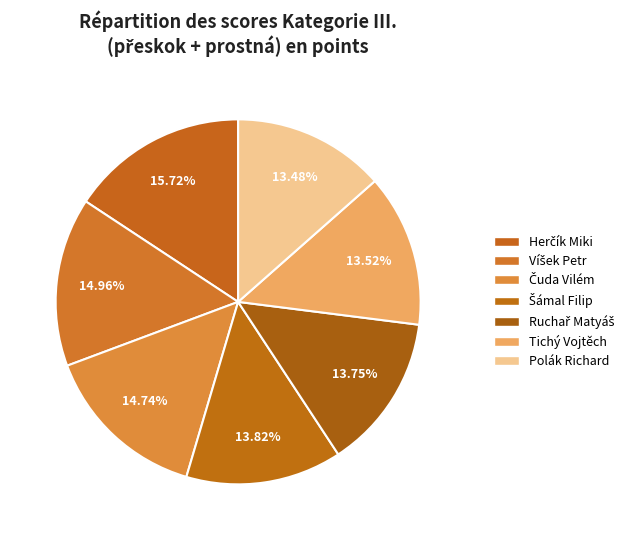

Count the number of slices in the pie.

7